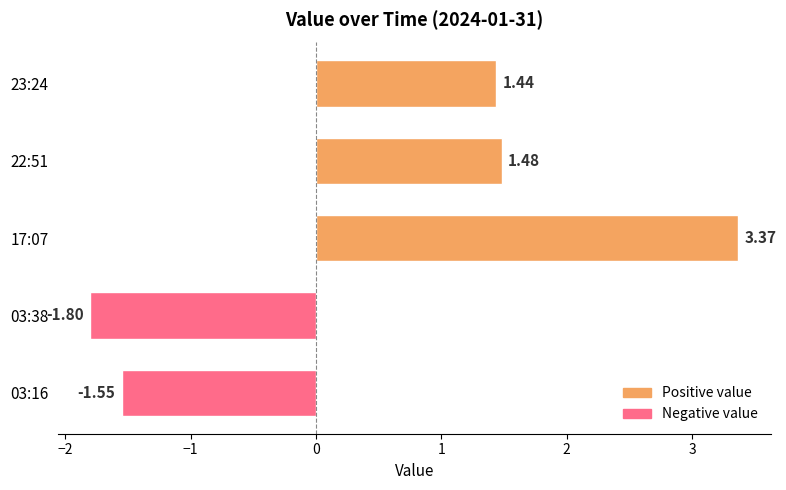

List the labels in order of value, smallest first.

03:38, 03:16, 23:24, 22:51, 17:07